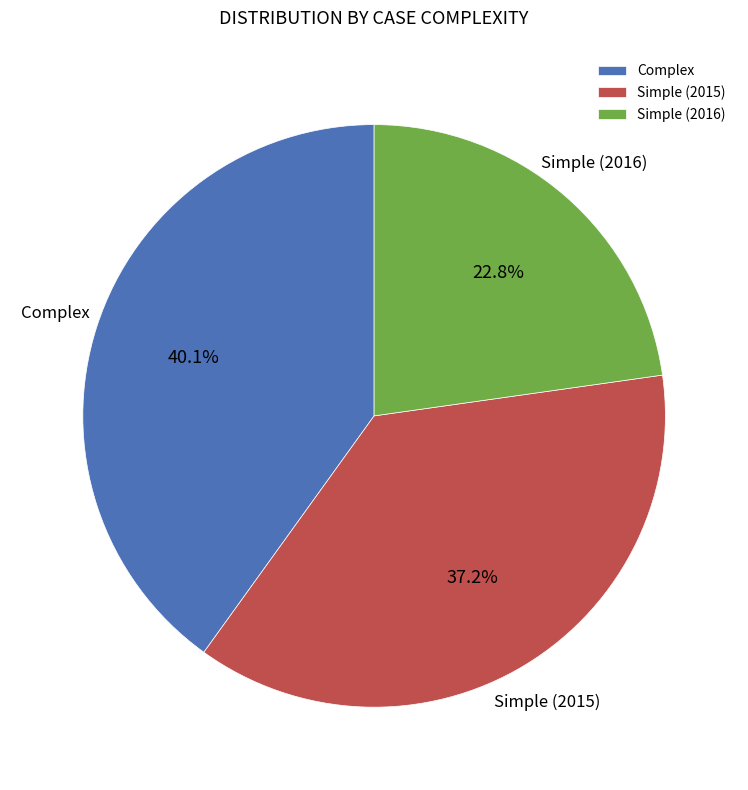

Count the number of slices in the pie.

3